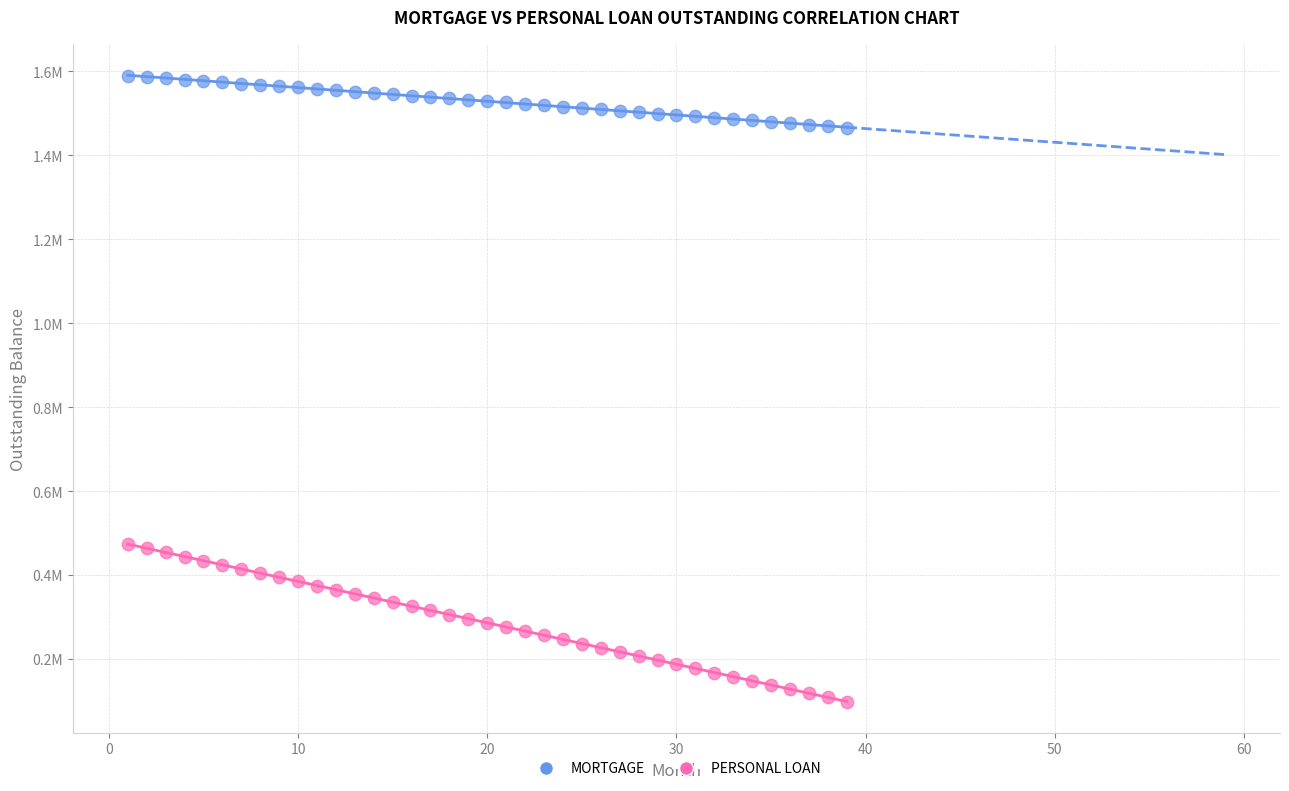

What are all the series names shown in the legend?

MORTGAGE, PERSONAL LOAN